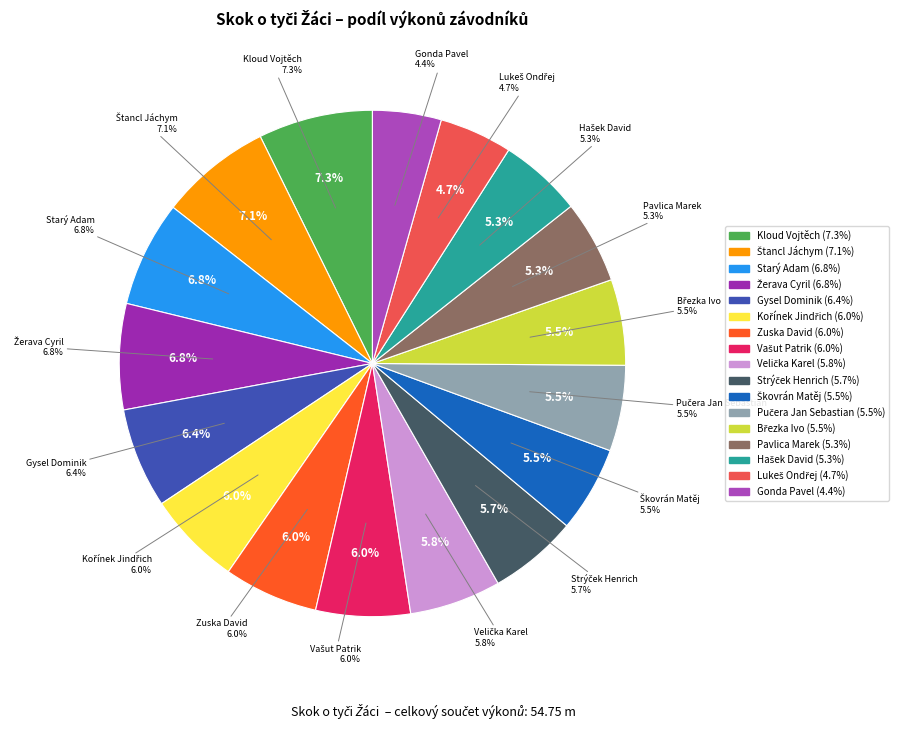

What is the smallest slice in the pie chart?

Gonda Pavel